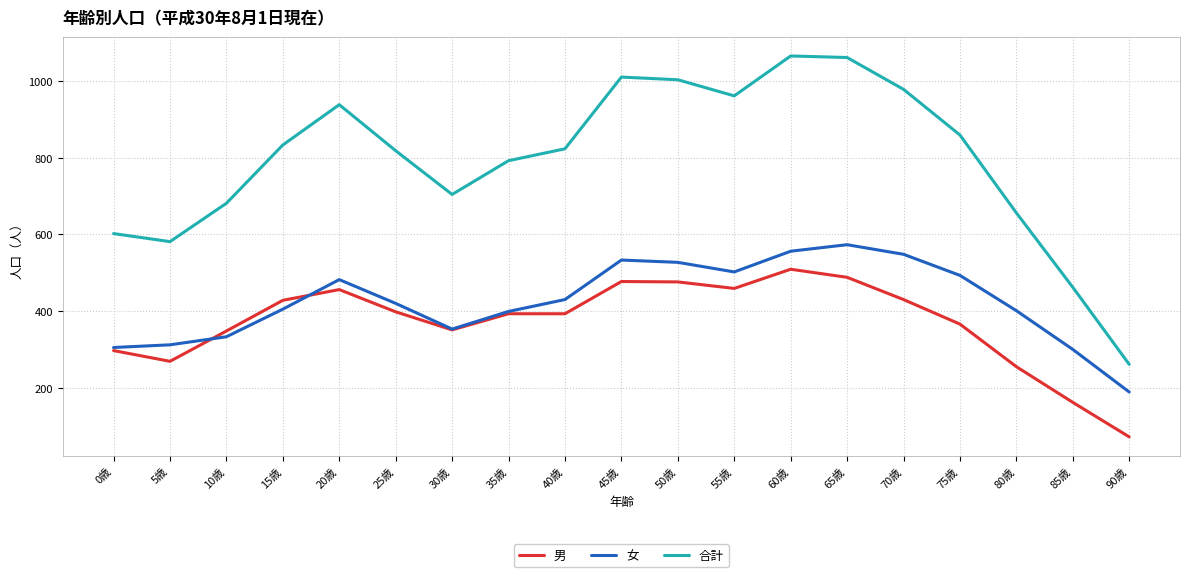

Is this an area chart (filled region under the line)?

No